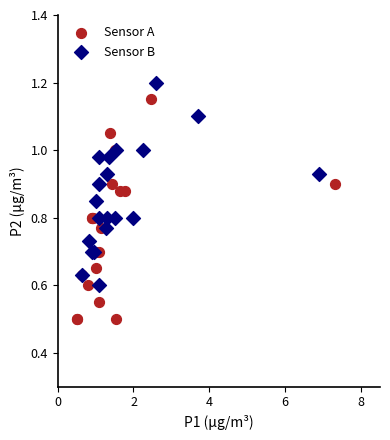

Which series has the widest spread of Y values?

Sensor A